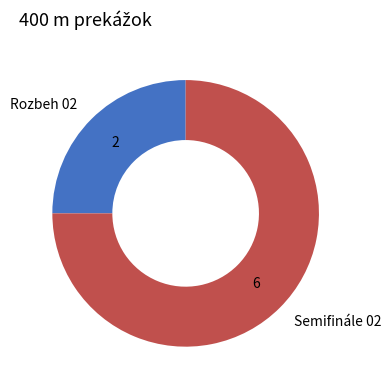

Rank the categories by value from highest to lowest.

Semifinále 02, Rozbeh 02